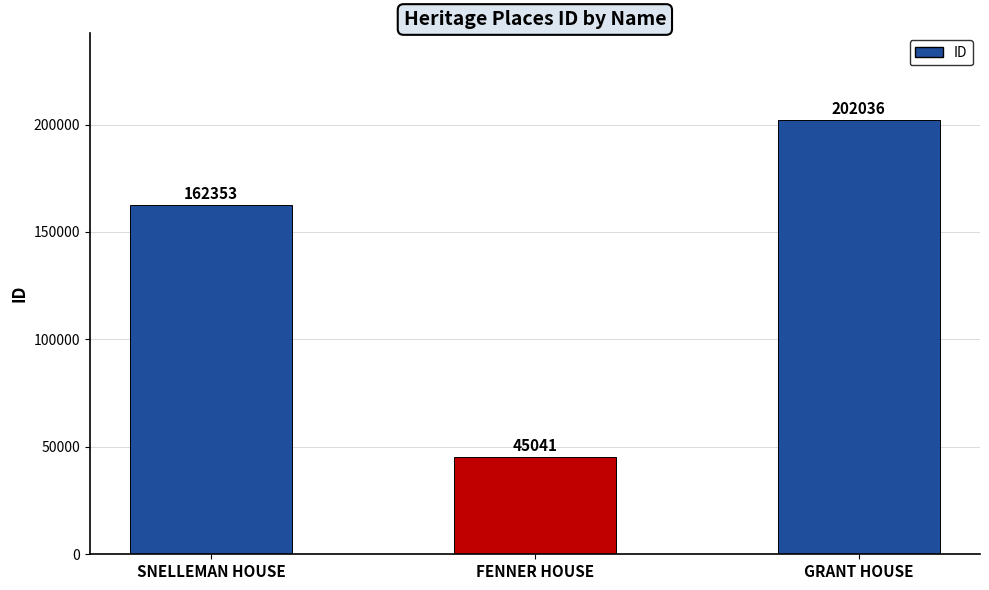

What is the average value?

136477